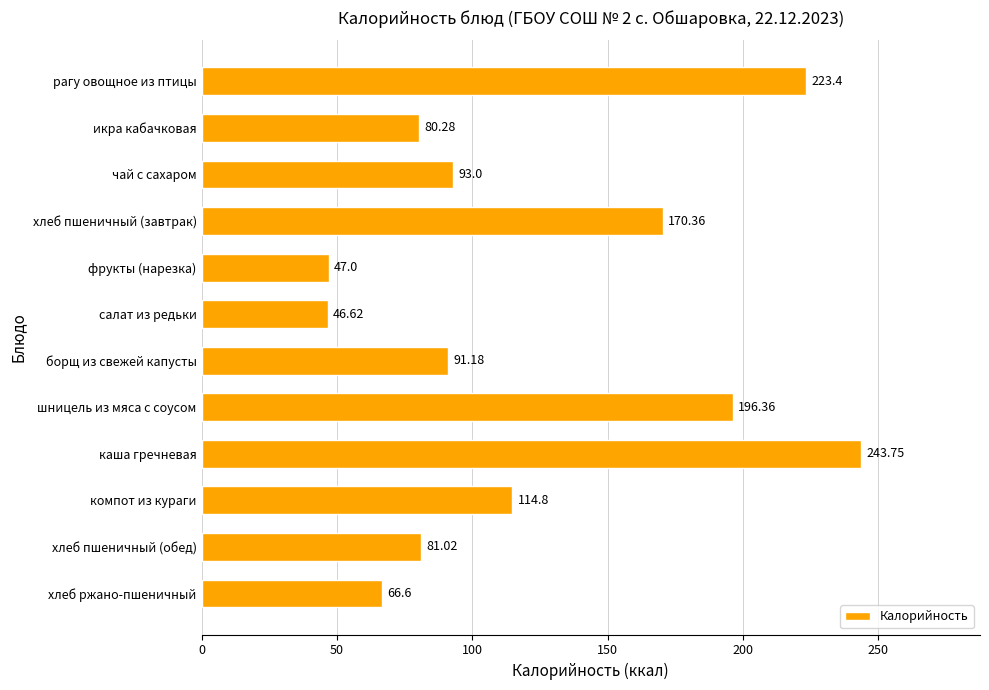

What is the label of the 4th bar from the bottom?

каша гречневая